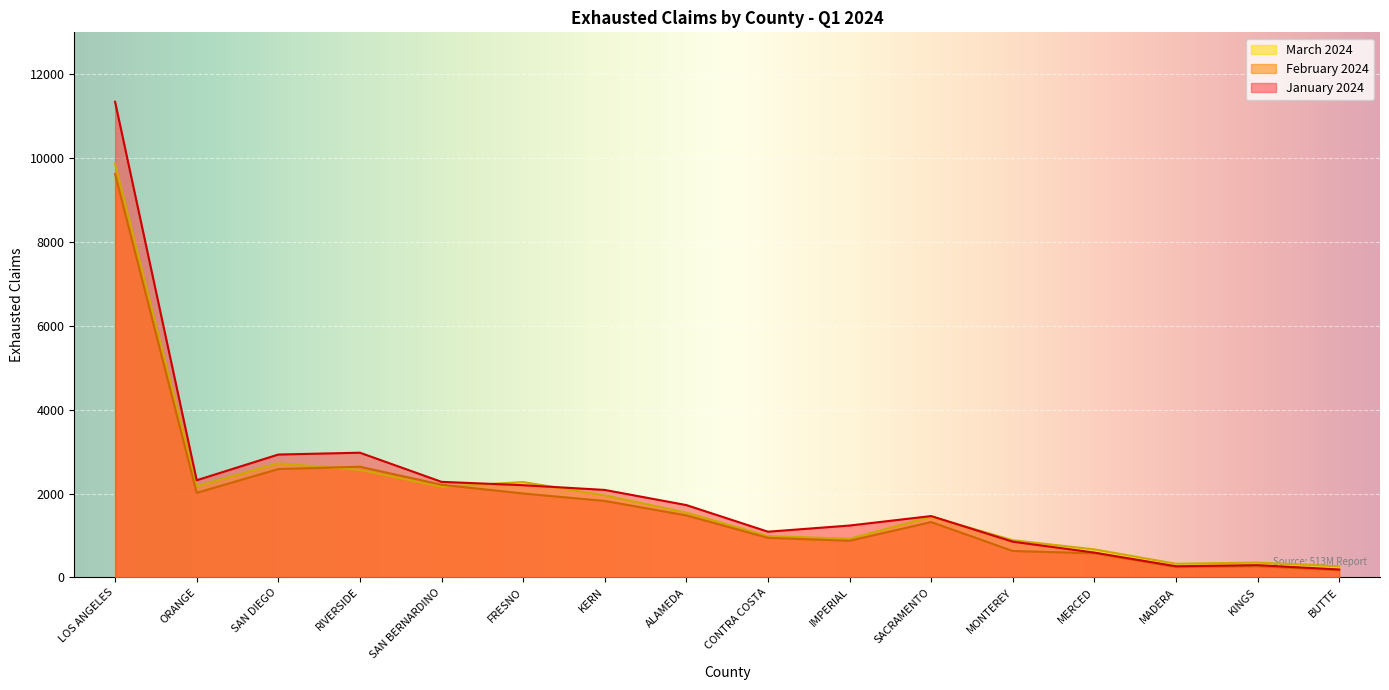

What is the difference between the maximum and minimum values in the January 2024 series?

11153